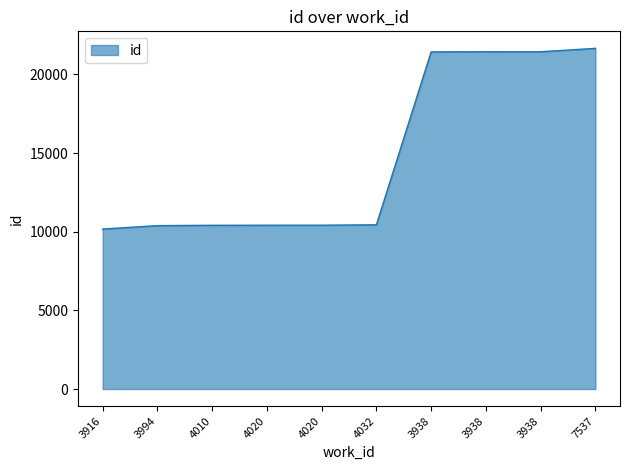

How many lines are shown in the chart?

1